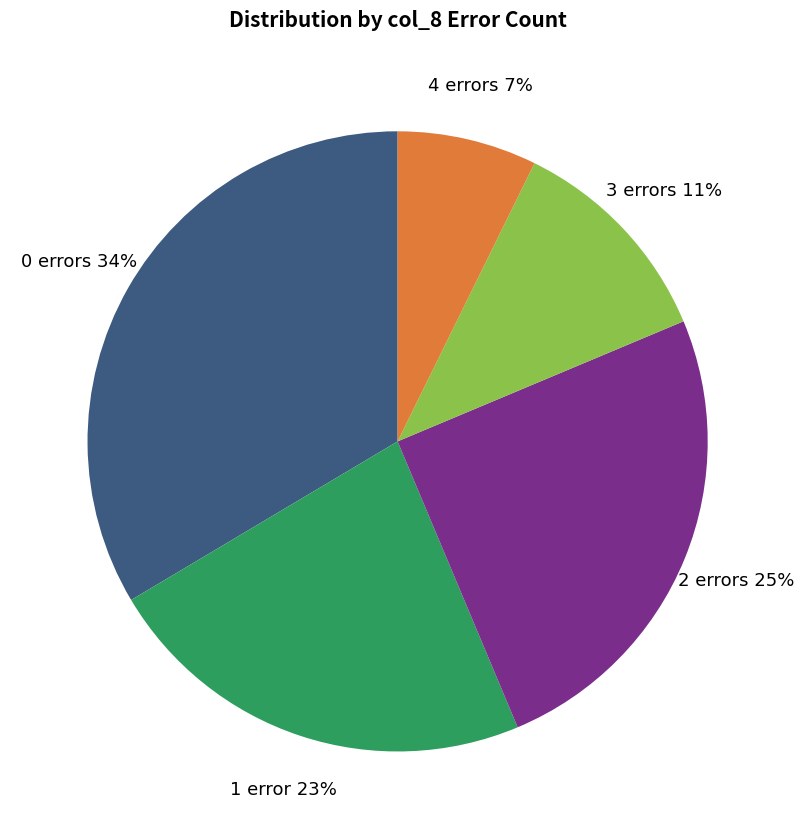

Does any single category account for the majority?

No